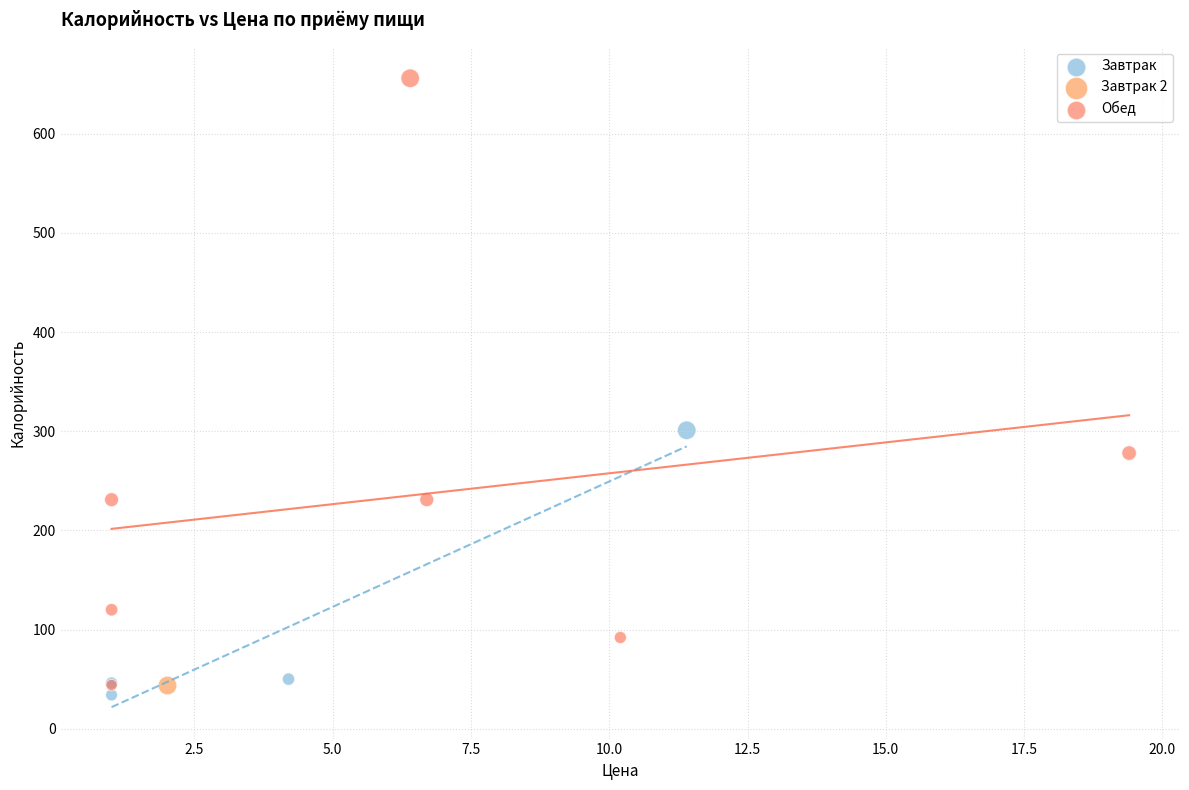

What are all the series names shown in the legend?

Завтрак, Завтрак 2, Обед